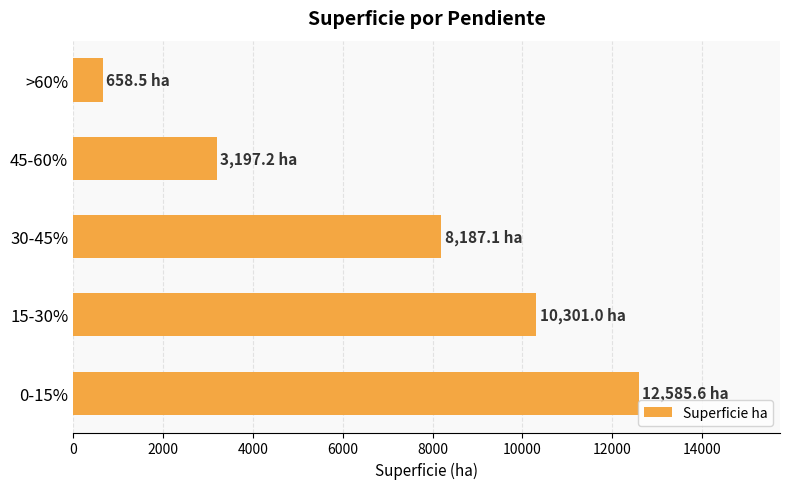

What is the difference between the maximum and minimum values?

11927.0